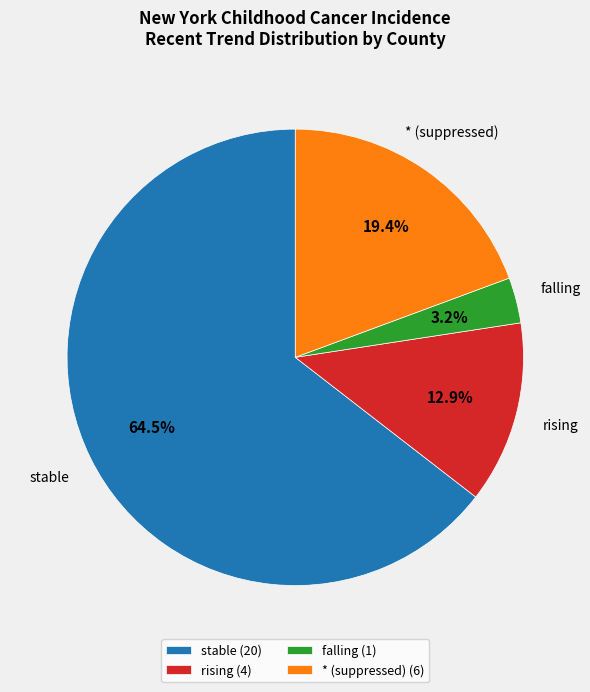

How many slices are in this pie chart?

4